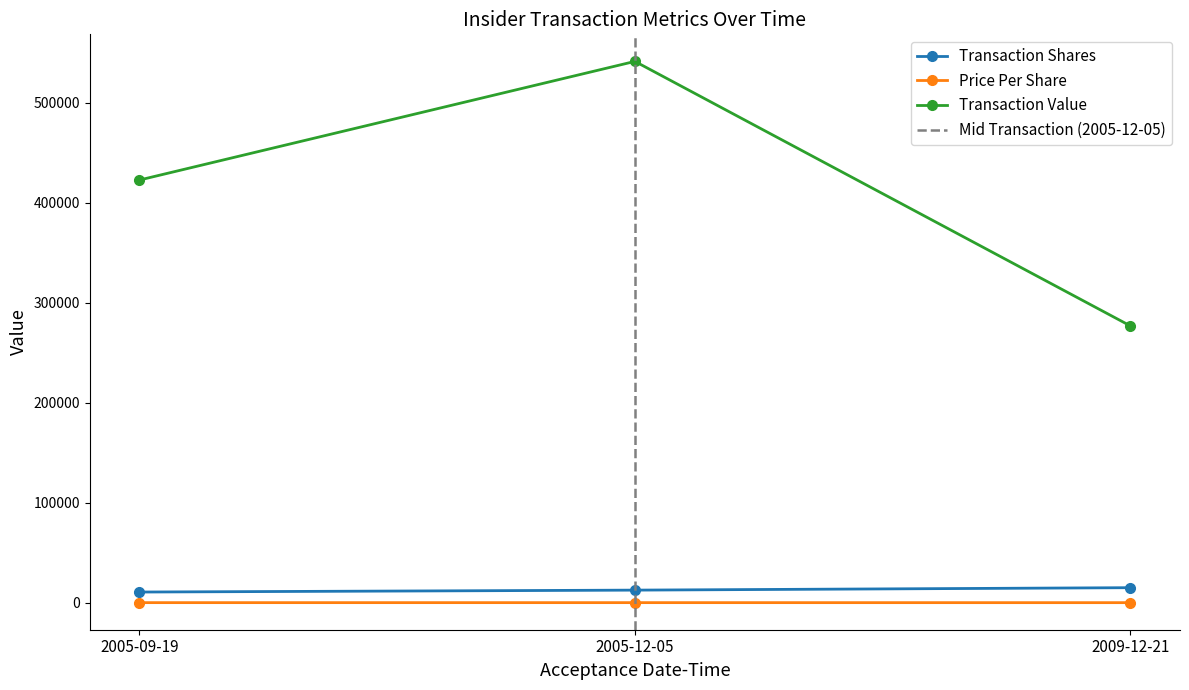

What is the highest value of the Transaction Shares series?

15000.0